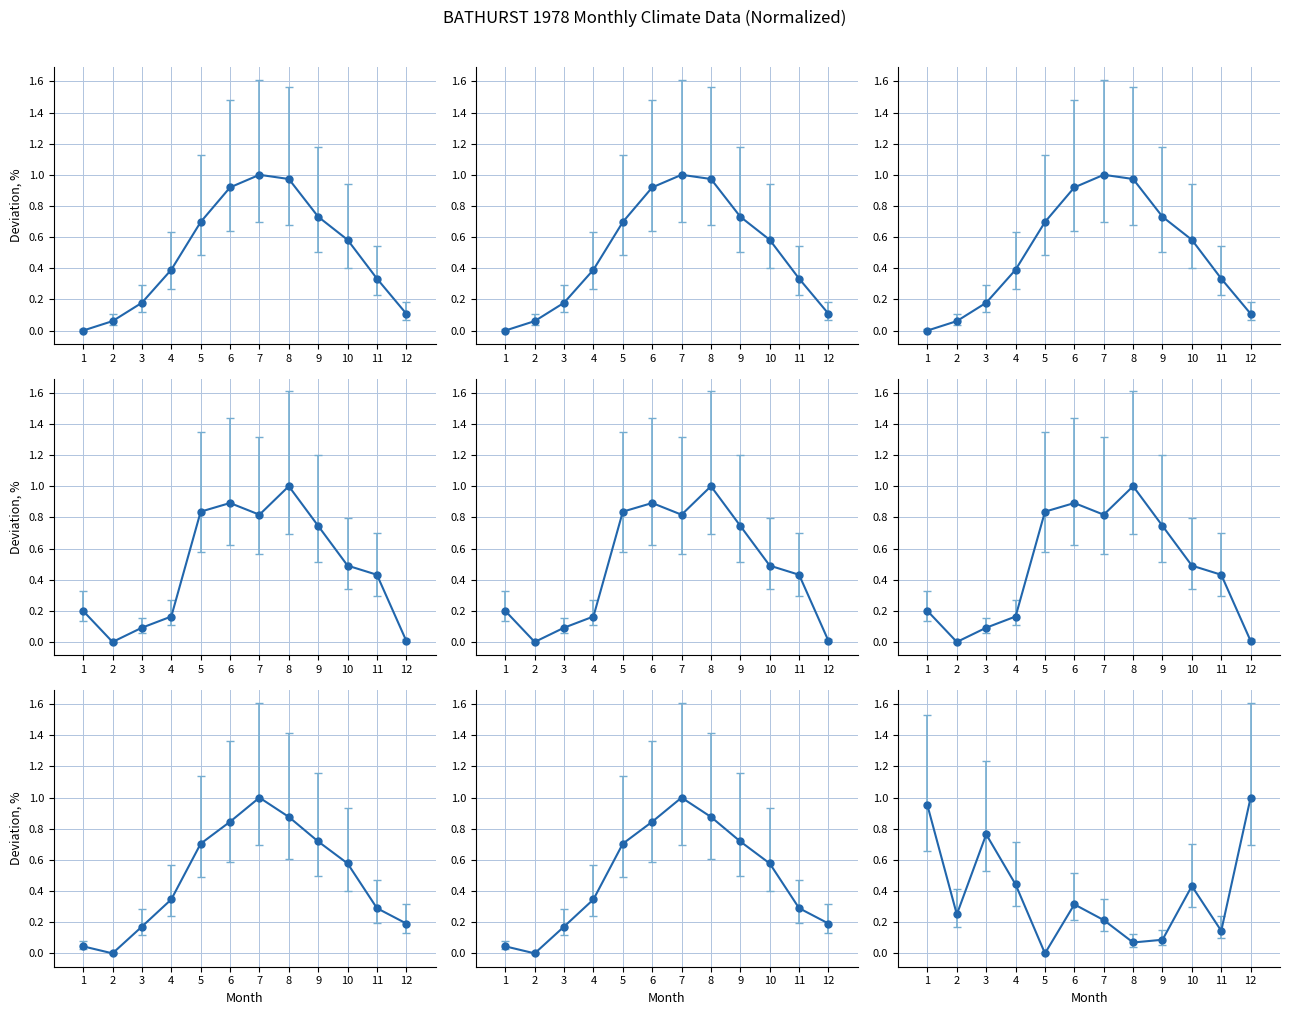

Does the chart display data point markers on the line(s)?

Yes